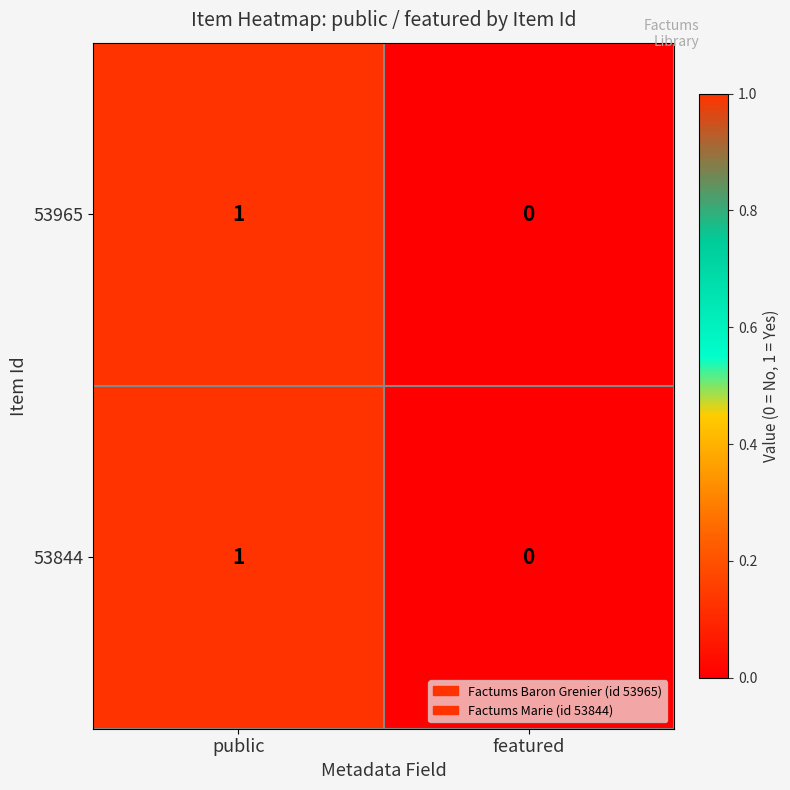

True or false: 53965 has a value of 0 at featured.

True